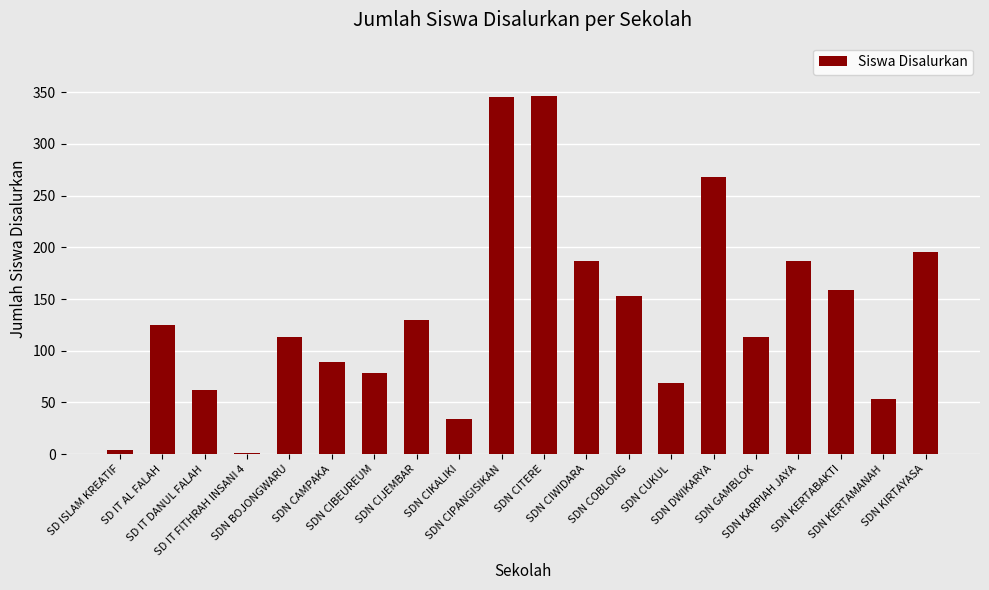

What is the greatest value displayed?

346